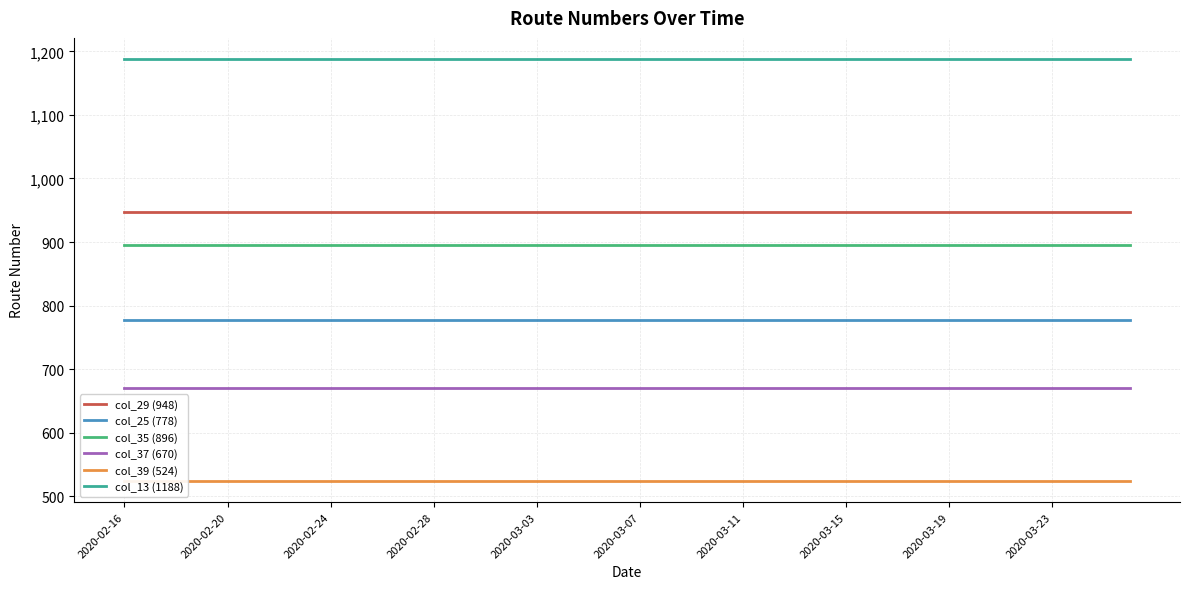

True or false: col_29 (948) and col_37 (670) intersect in this chart.

False